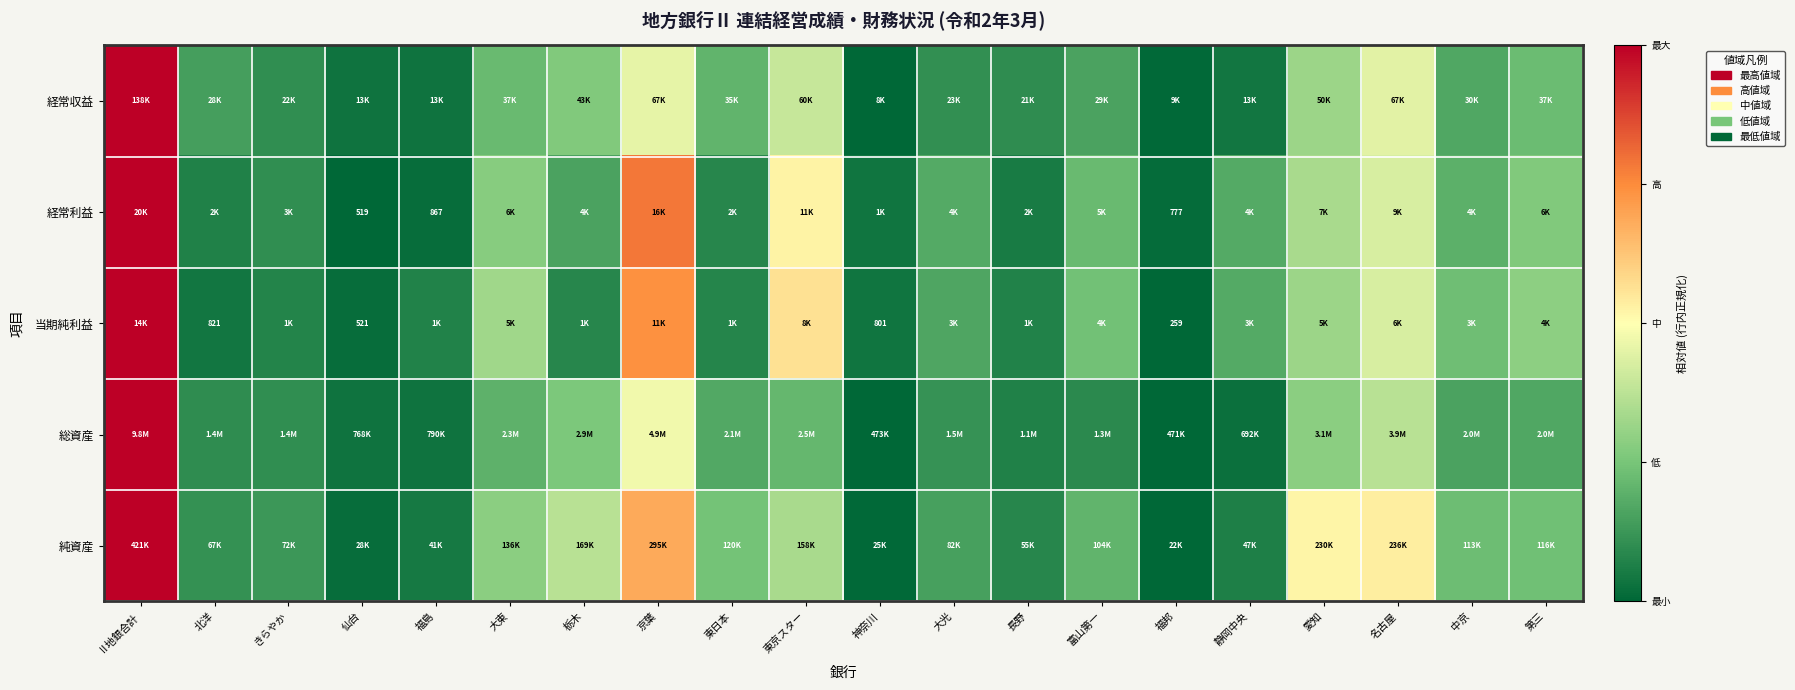

Which label corresponds to the largest value in the chart?

Ⅱ地銀合計